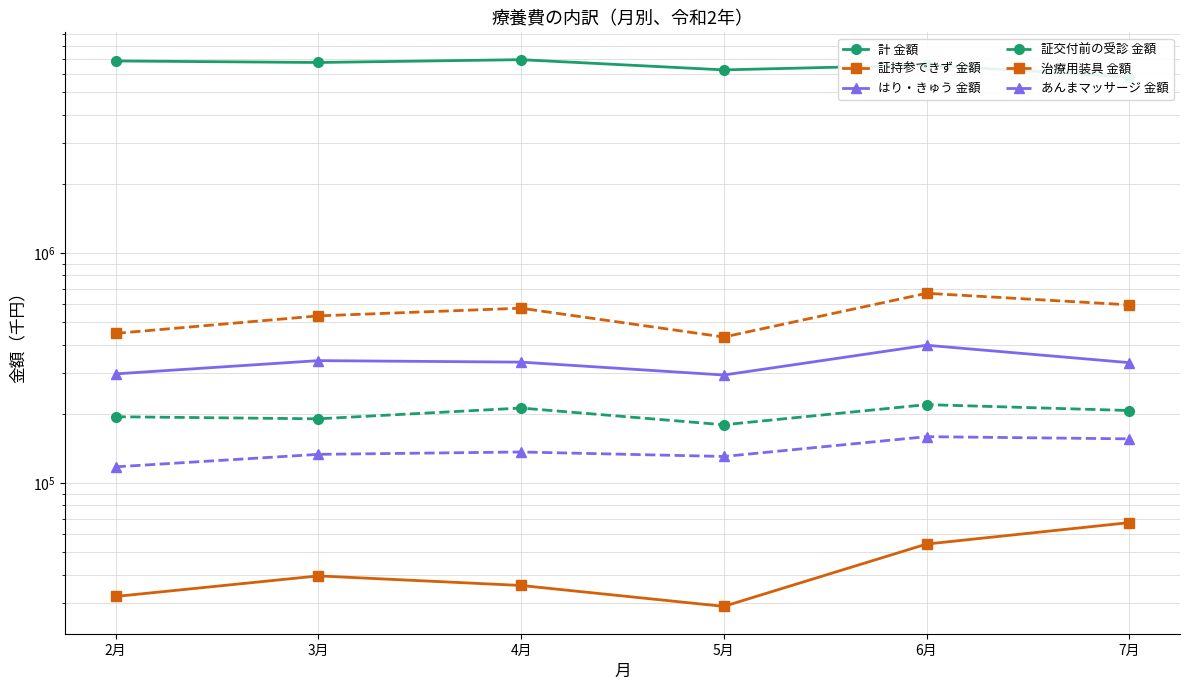

What is the total value across all series at 3月?

7988806.4